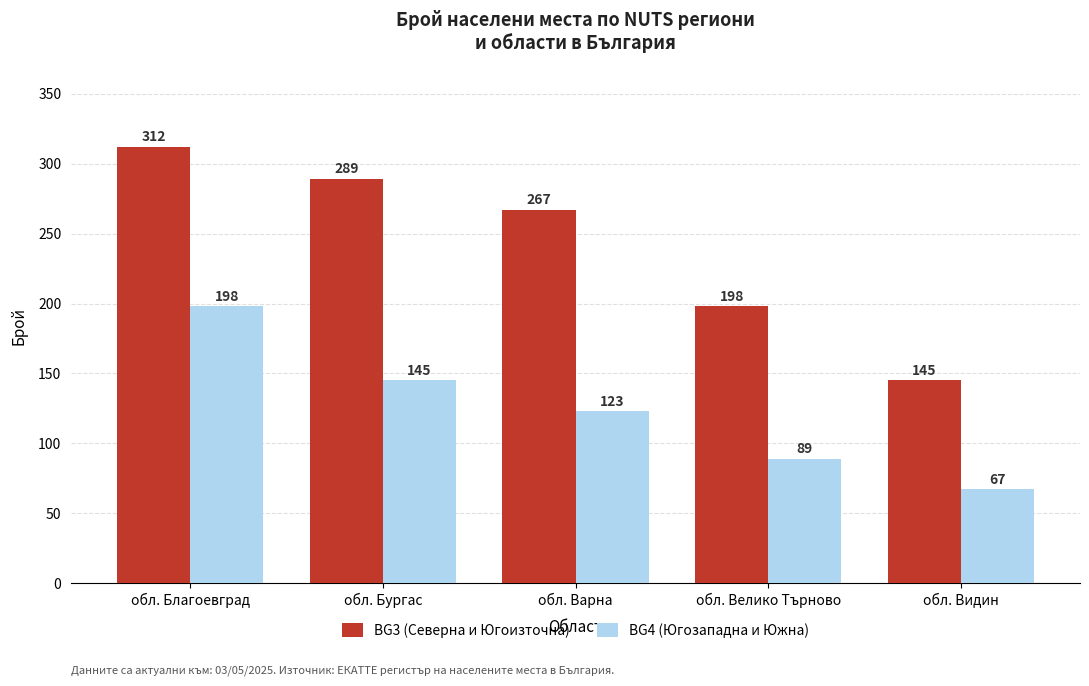

Is the value of BG4 (Югозападна и Южна) at обл. Велико Търново greater than the value of BG3 (Северна и Югоизточна) at обл. Бургас?

No